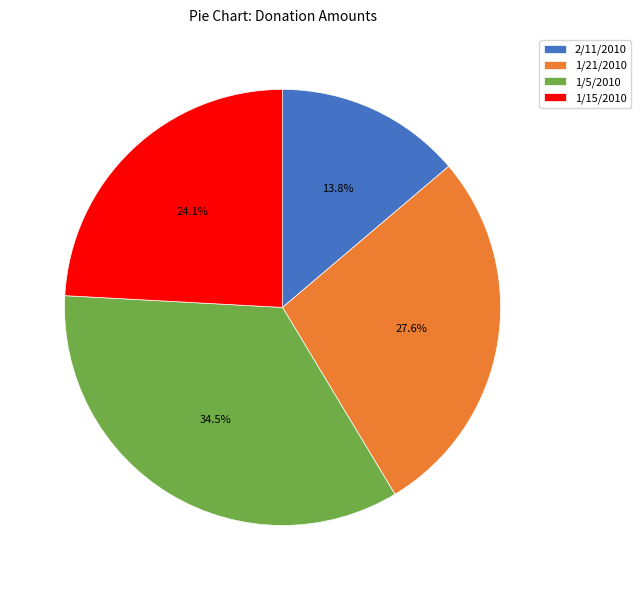

Rank the categories by value from lowest to highest.

2/11/2010, 1/15/2010, 1/21/2010, 1/5/2010